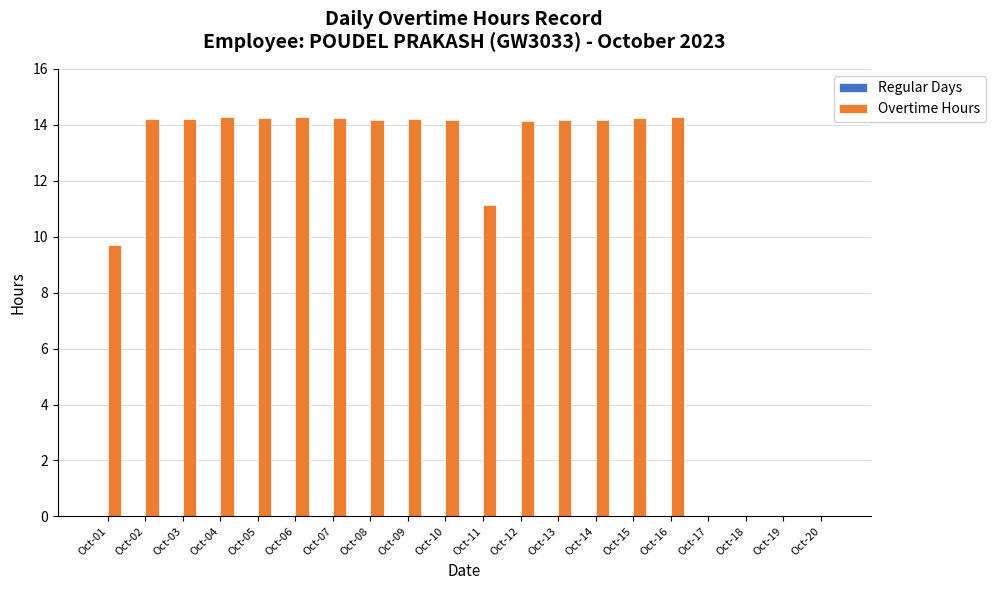

Are the bars horizontal?

No